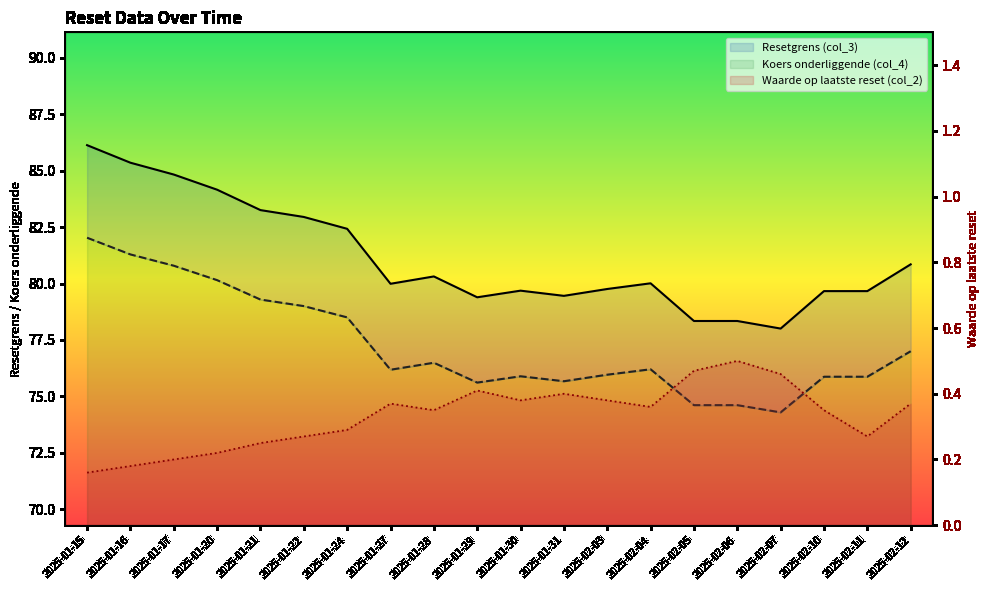

True or false: Resetgrens (col_3) and Waarde op laatste reset (col_2) intersect in this chart.

False